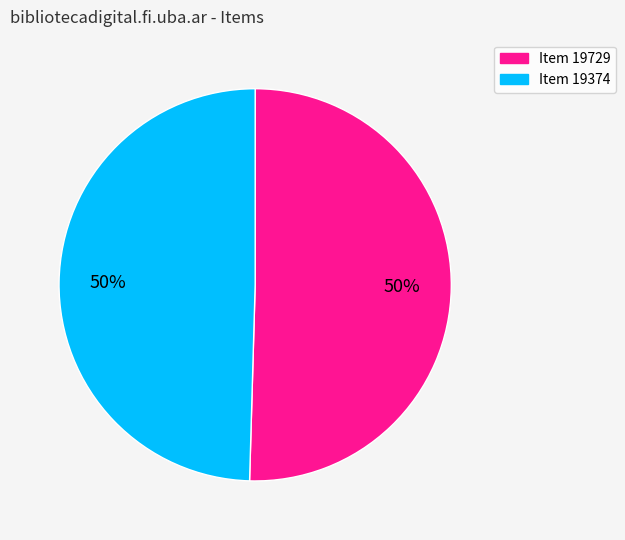

Is it true that Item 19729 is 56% of the pie?

False